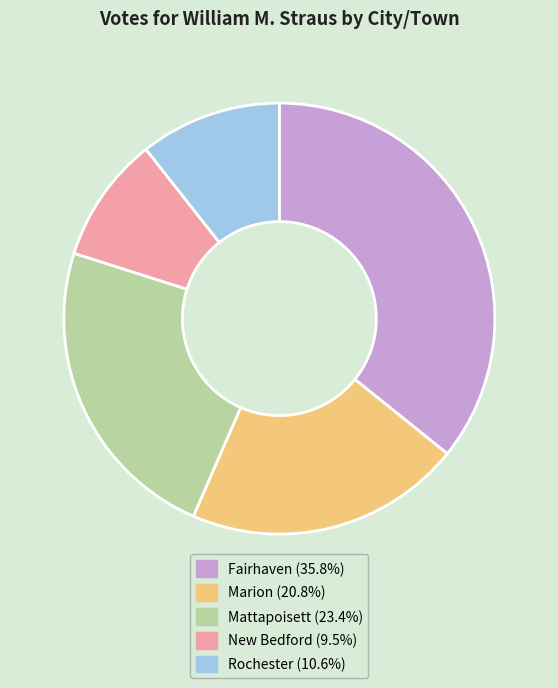

Do Rochester and Marion together represent more than half of the pie?

No